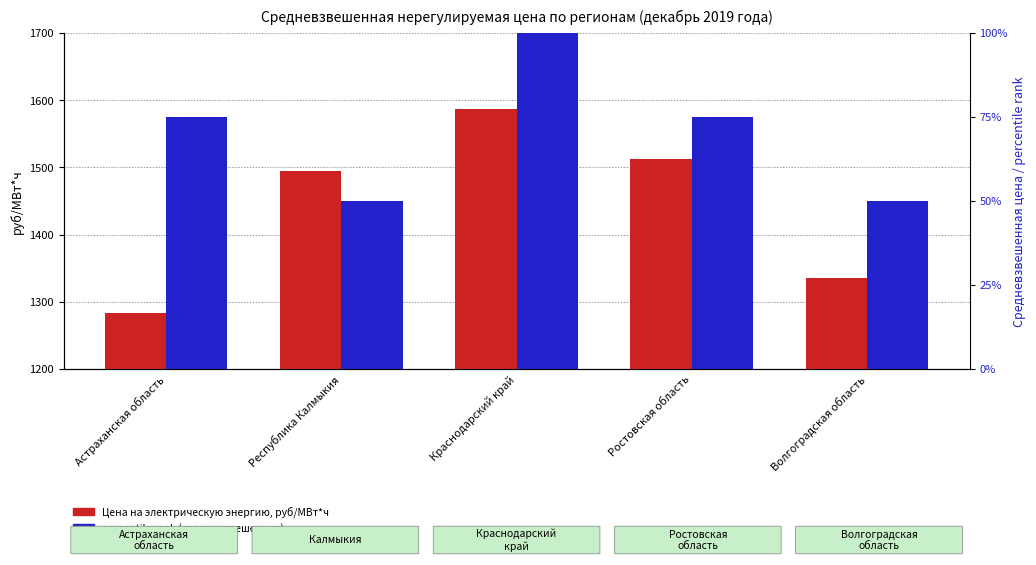

Which has a higher value, Волгоградская область or Ростовская область?

Ростовская область